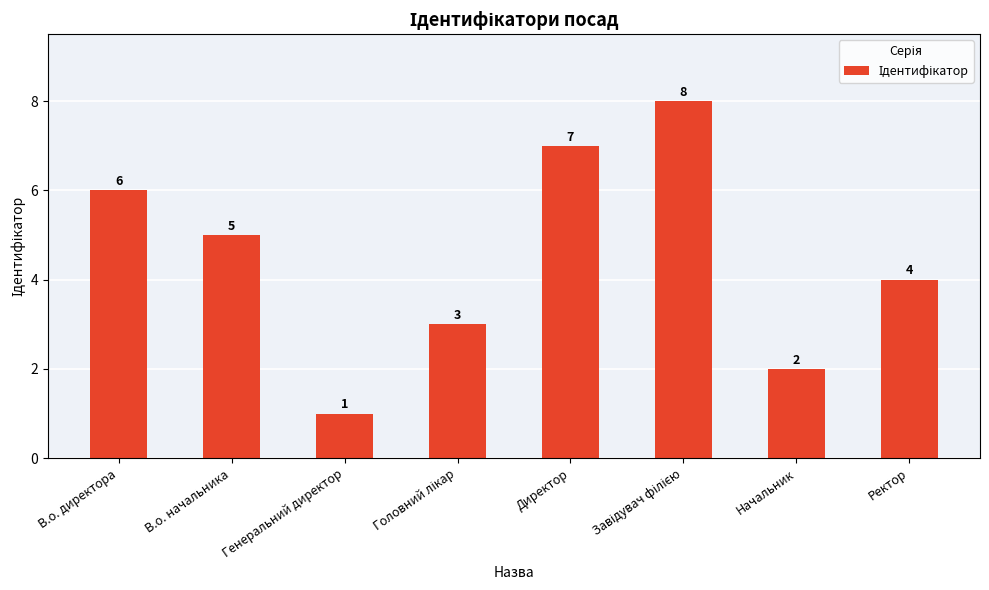

Reading left to right, transcribe all the data shown in this chart.

6	5	1	3	7	8	2	4